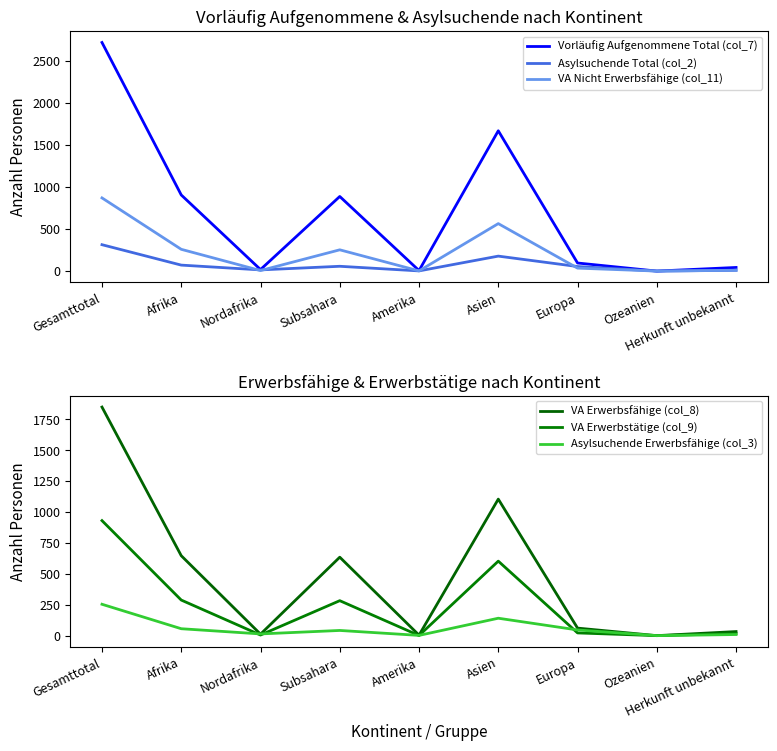

True or false: Vorläufig Aufgenommene Total (col_7) and Asylsuchende Total (col_2) intersect in this chart.

False